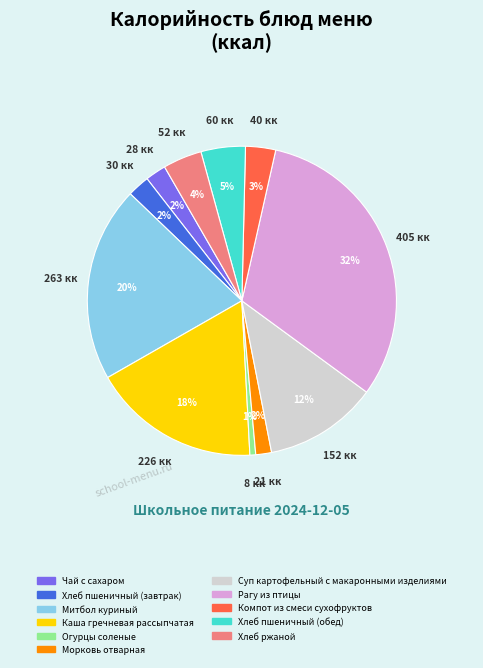

The Хлеб ржаной slice represents 15% of the pie. True or false?

False